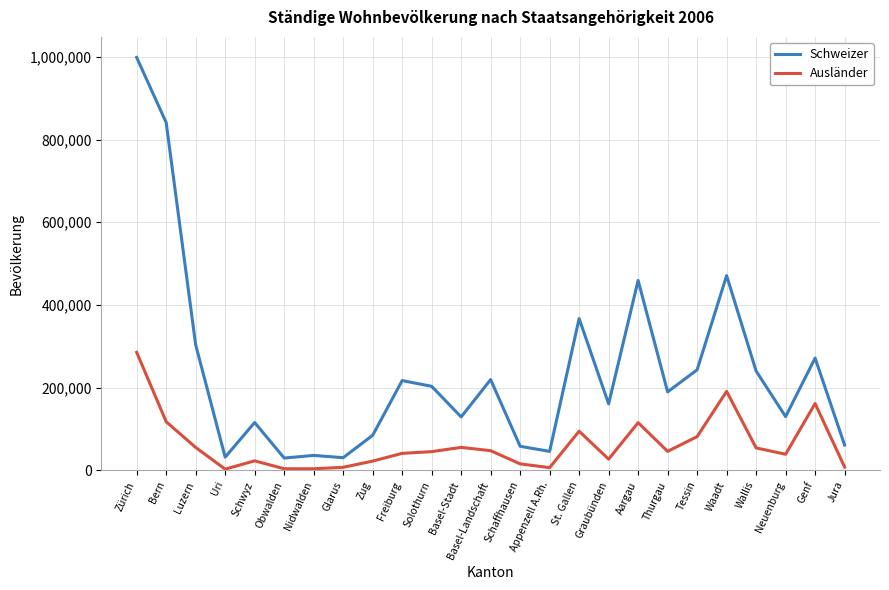

True or false: Ausländer has a value of 482284 at Zürich.

False